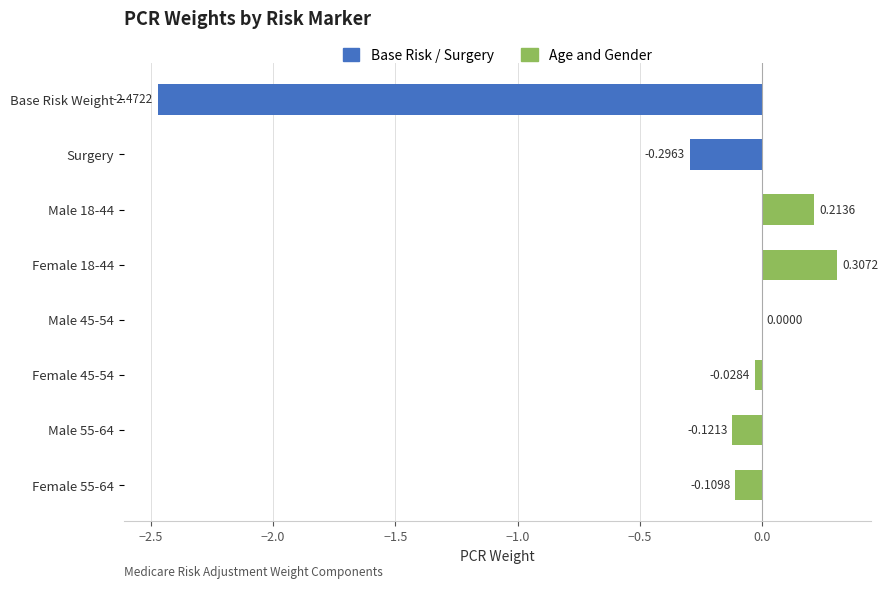

Where is the data nearest to the value -1?

Surgery